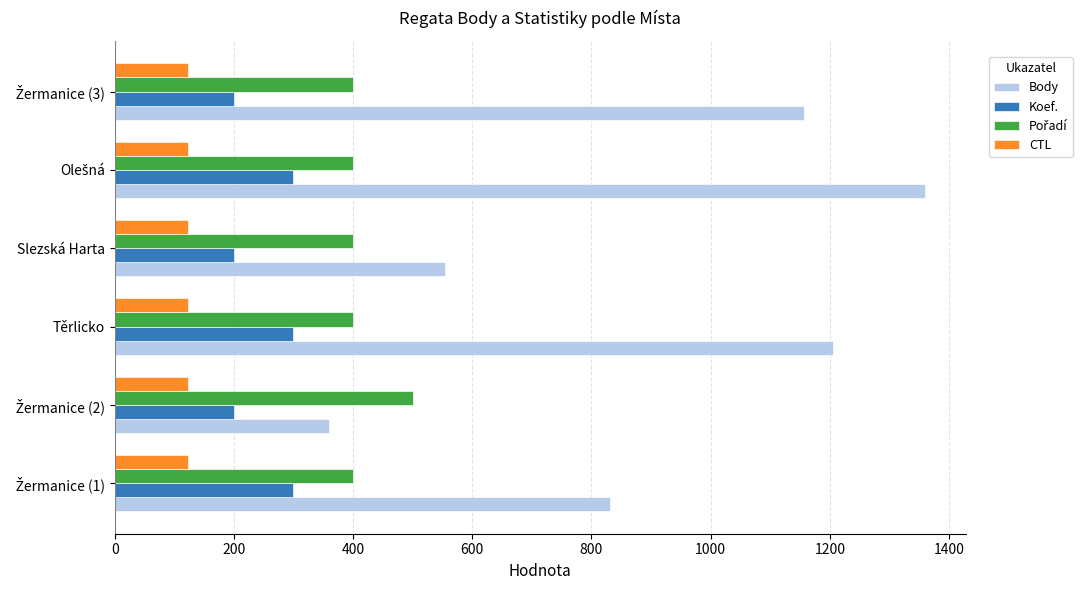

Which series has the widest spread of values?

Body